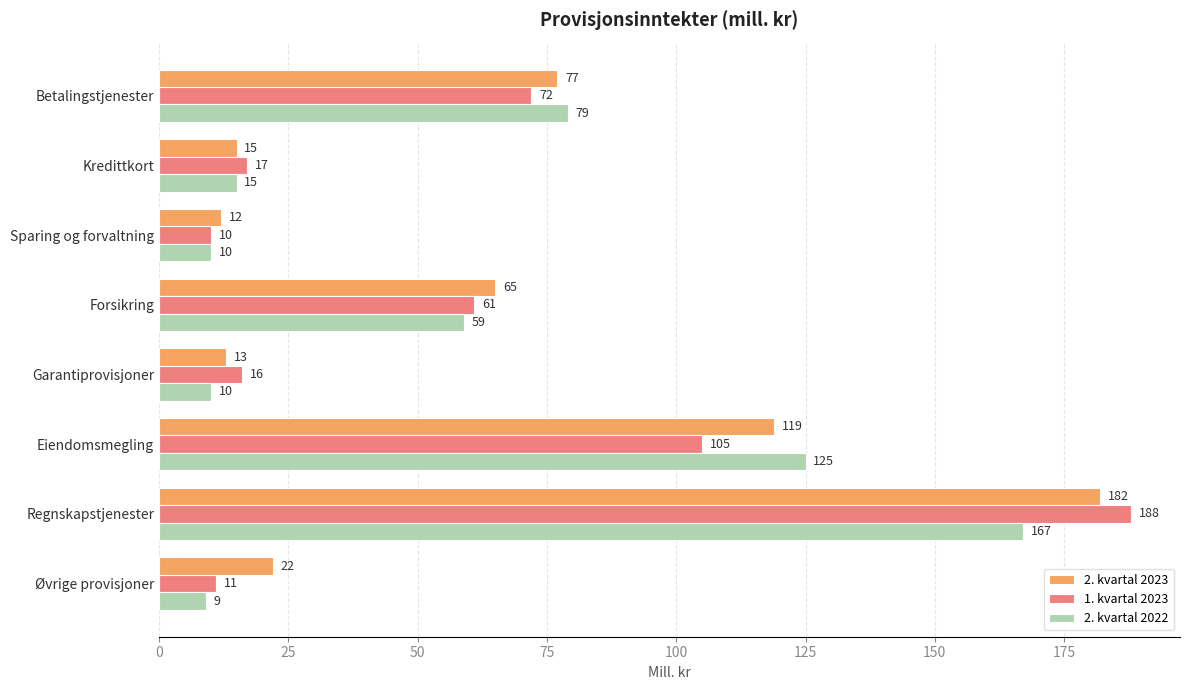

What is the average value of the 2. kvartal 2023 series?

63